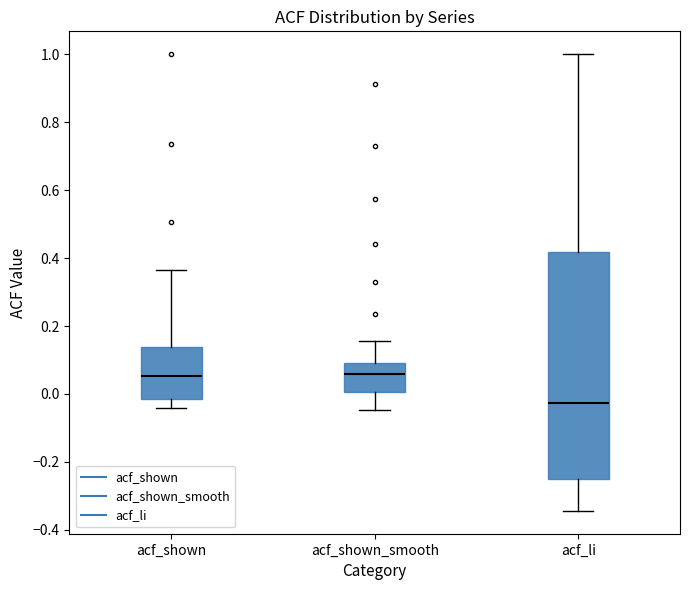

Where does the upper whisker of the box for acf_li end on the y-axis? The values are not printed on the chart, so give them approximately, as read against the axis.

1.00